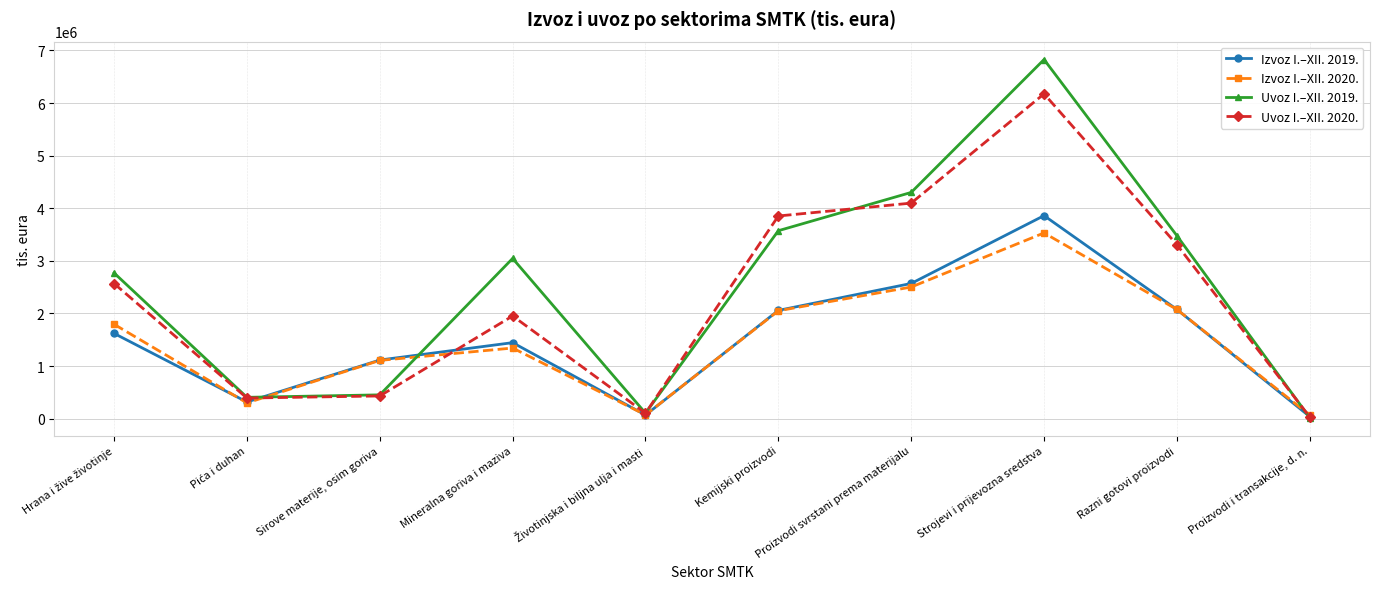

Rank the series by their maximum value, from lowest to highest.

Izvoz I.–XII. 2020., Izvoz I.–XII. 2019., Uvoz I.–XII. 2020., Uvoz I.–XII. 2019.